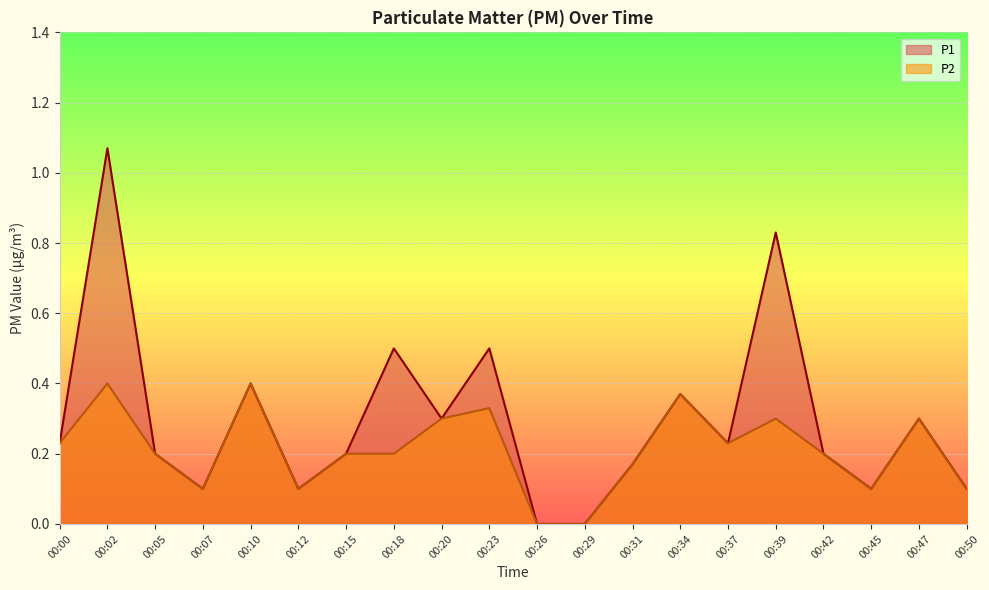

How many lines are shown in the chart?

2